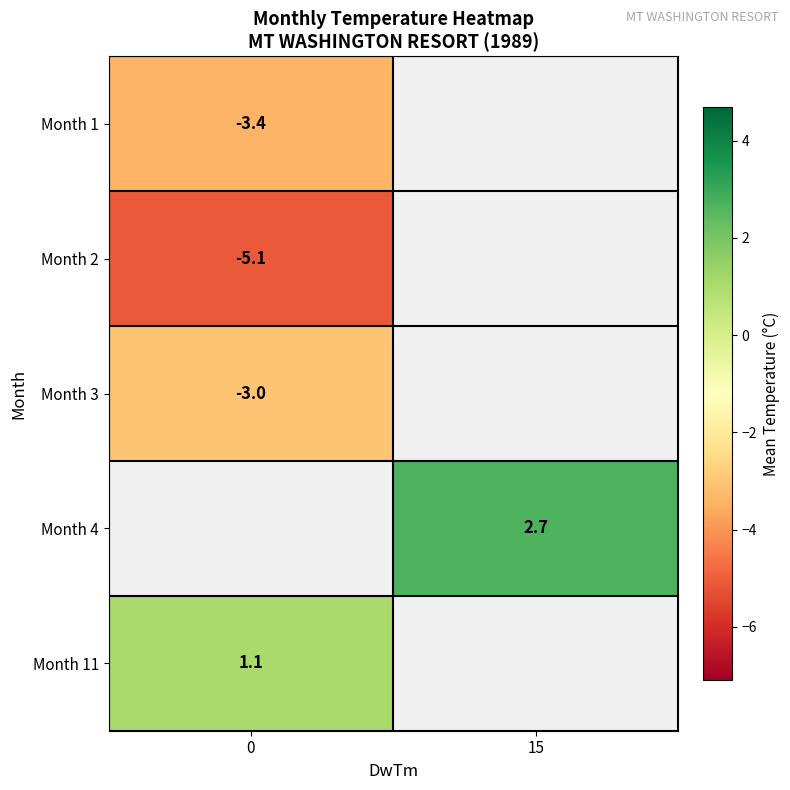

What is the lowest value of the row_4 series?

1.1